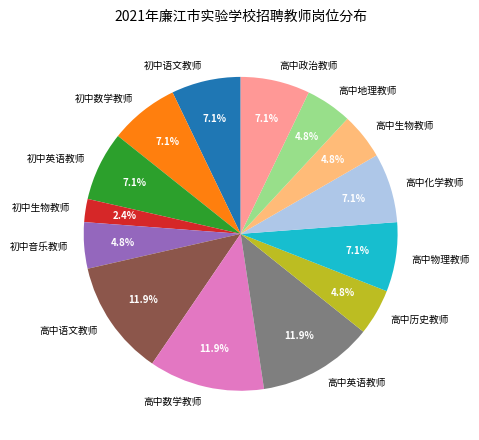

How many segments does this pie chart have?

14